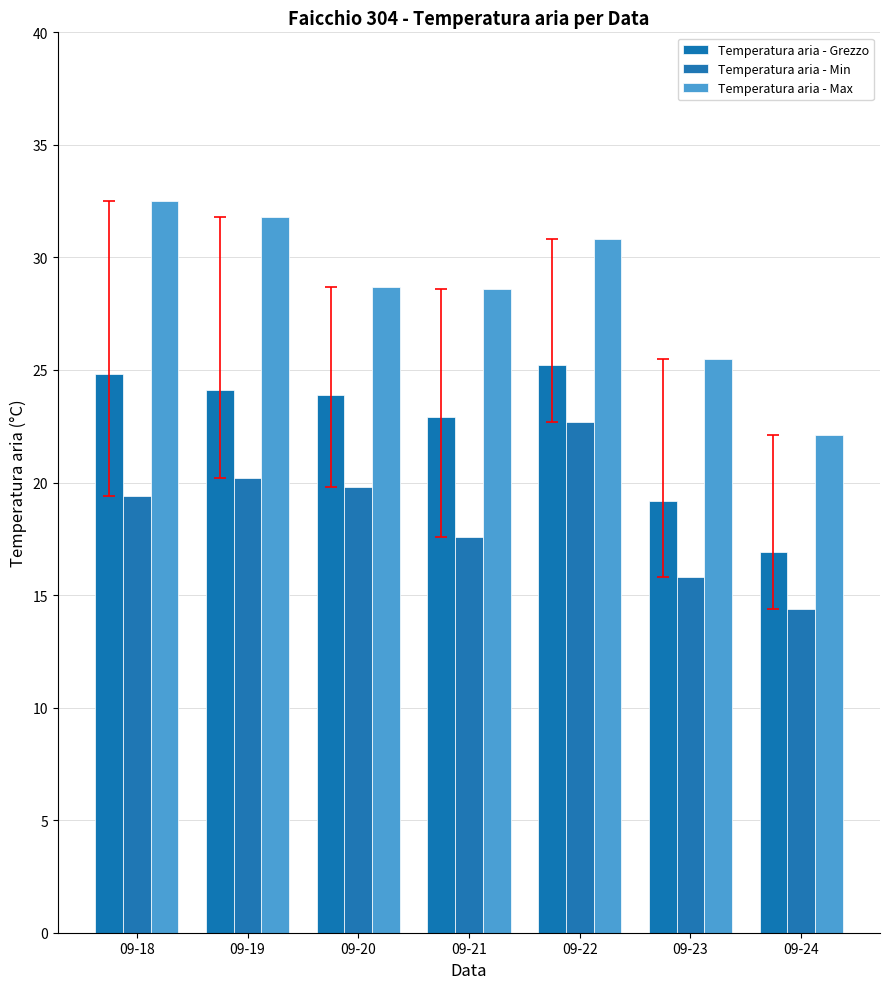

Reading left to right, list all the values displayed in this chart.

Temperatura aria - Grezzo: 24.8	24.1	23.9	22.9	25.2	19.2	16.9
Temperatura aria - Min: 19.4	20.2	19.8	17.6	22.7	15.8	14.4
Temperatura aria - Max: 32.5	31.8	28.7	28.6	30.8	25.5	22.1